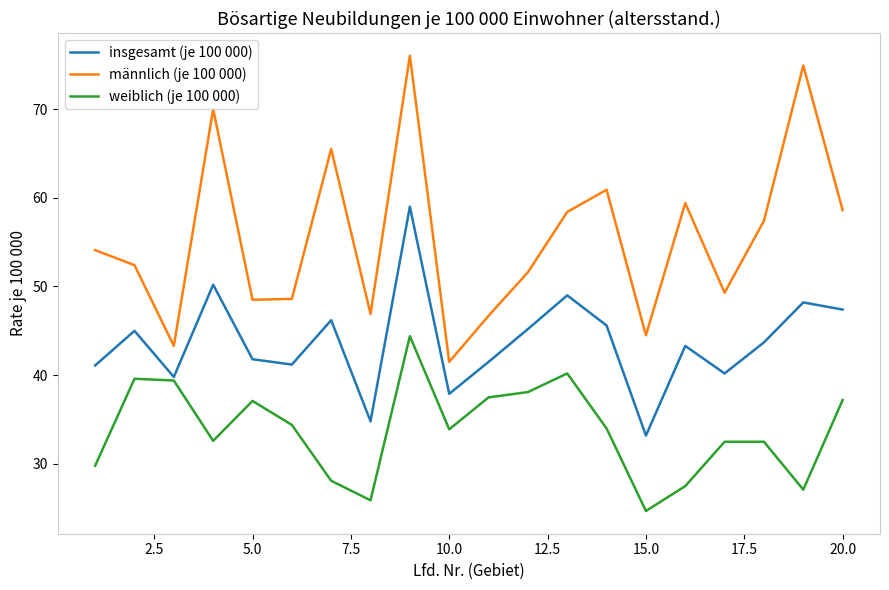

Which series has the widest spread of values?

männlich (je 100 000)